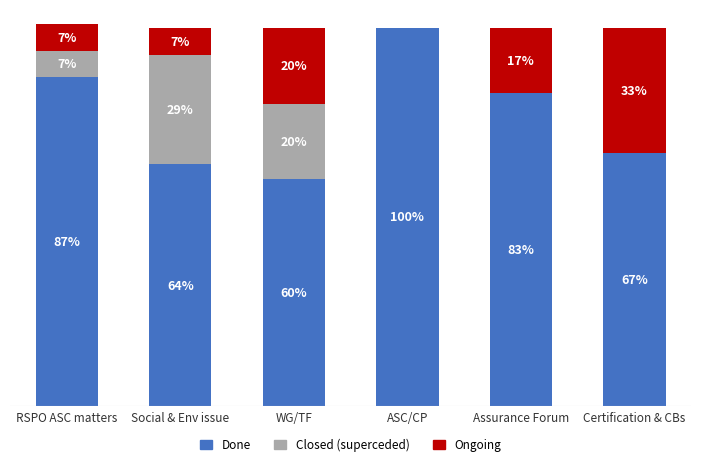

At which category is the sum across all series the highest?

RSPO ASC matters